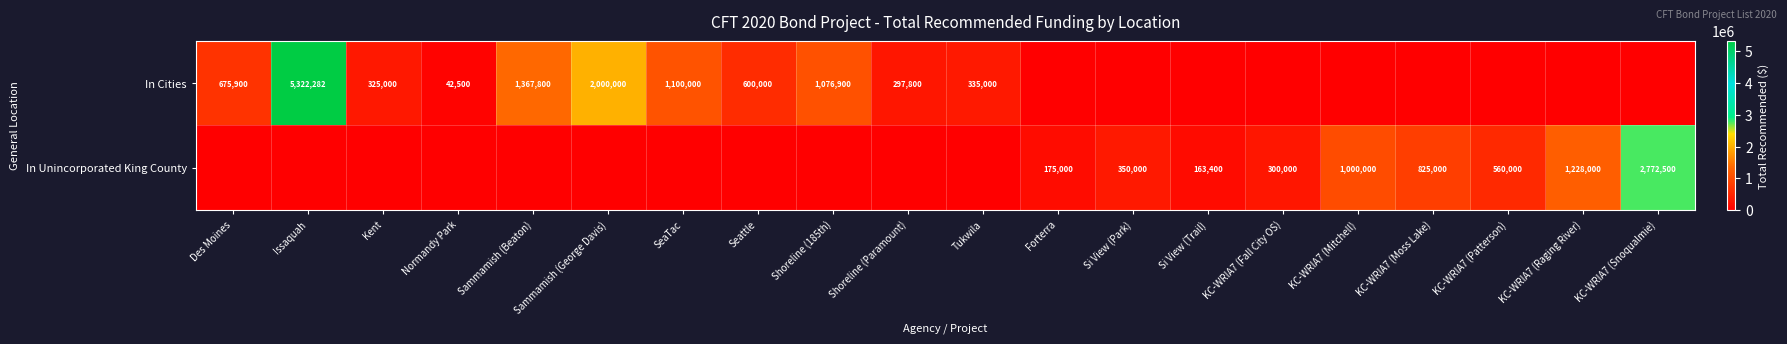

Is the value of In Cities at Des Moines greater than the value of In Unincorporated King County at KC-WRIA7 (Fall City OS)?

Yes